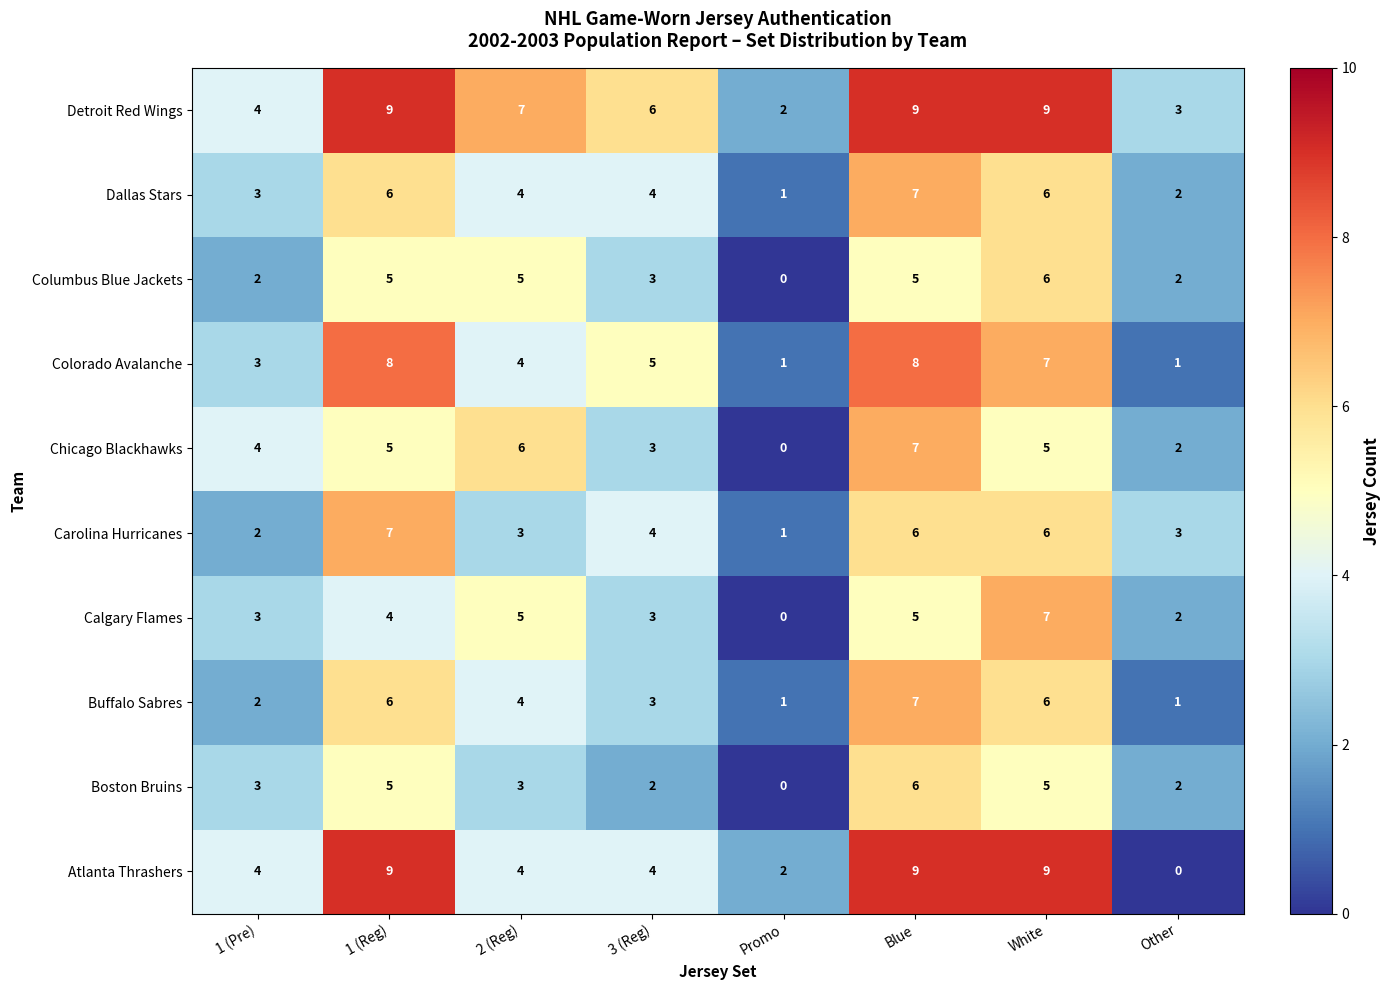

Where does the Colorado Avalanche series first go above 5?

1 (Reg)